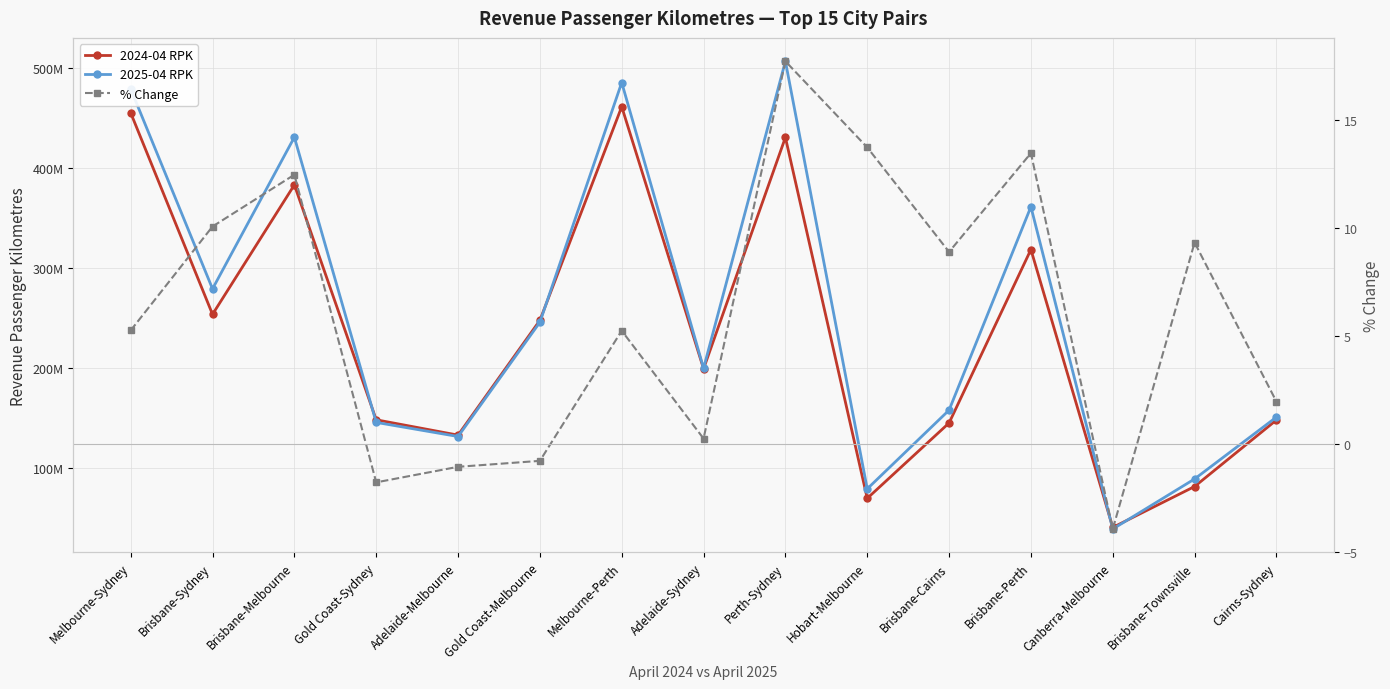

What is the value of the 2024-04 RPK point at the 1st from the left?

455137086.0